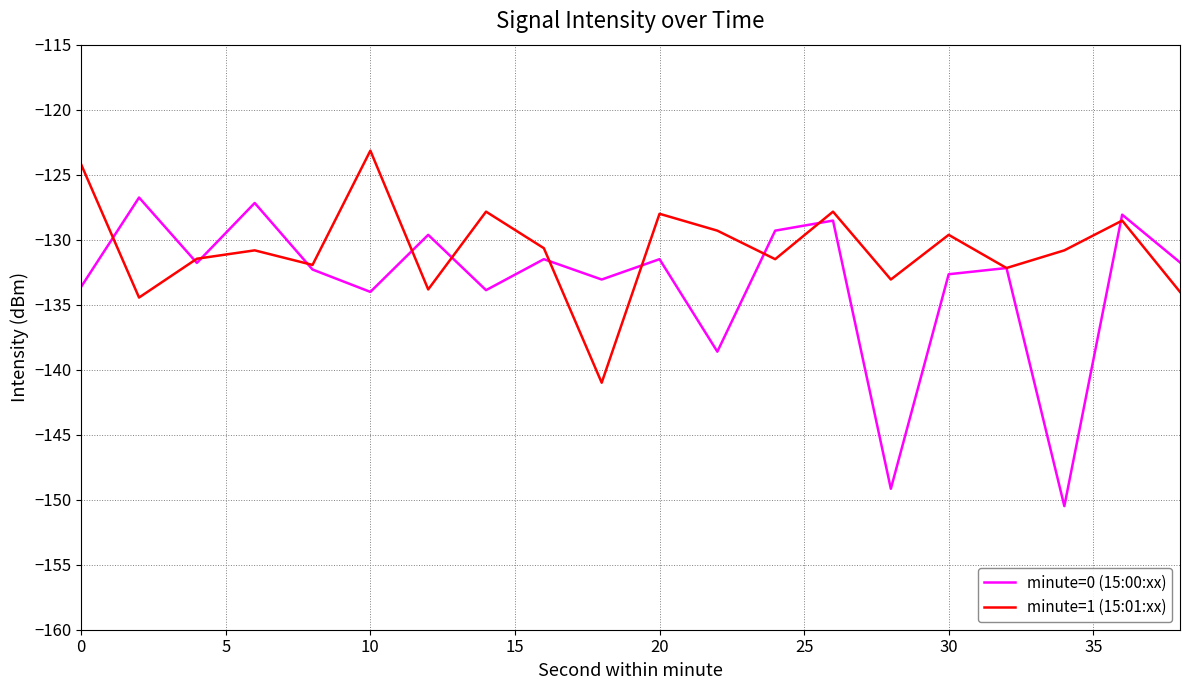

Which series has the widest spread of values?

minute=0 (15:00:xx)